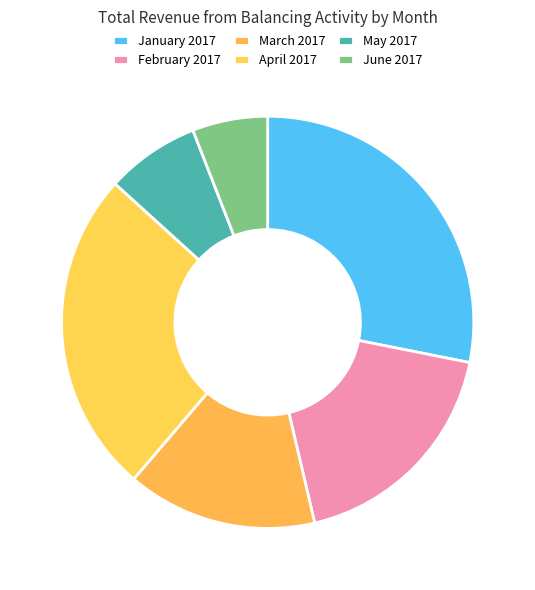

To the nearest percent, what portion does January 2017 represent?

28%